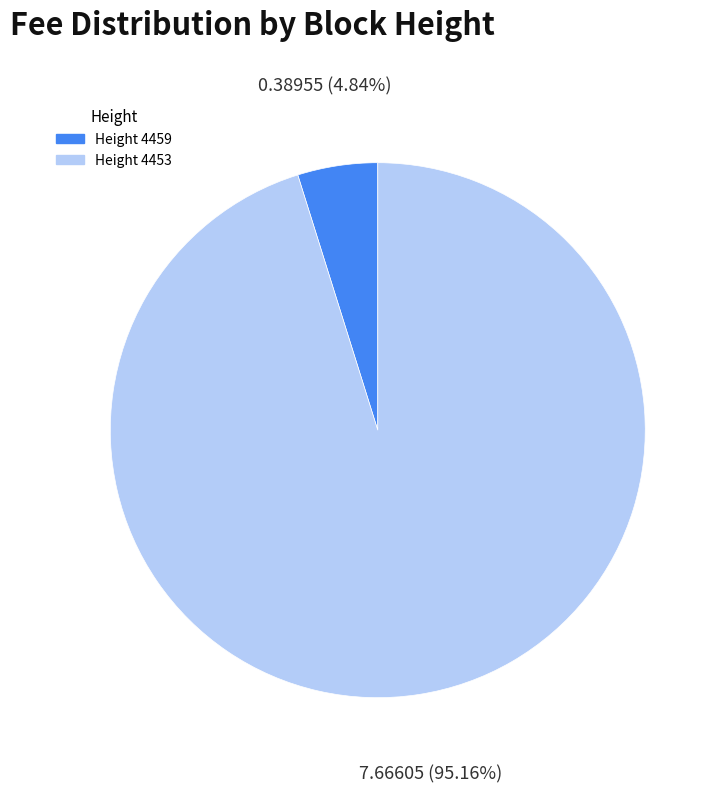

Does any single category account for the majority?

Yes